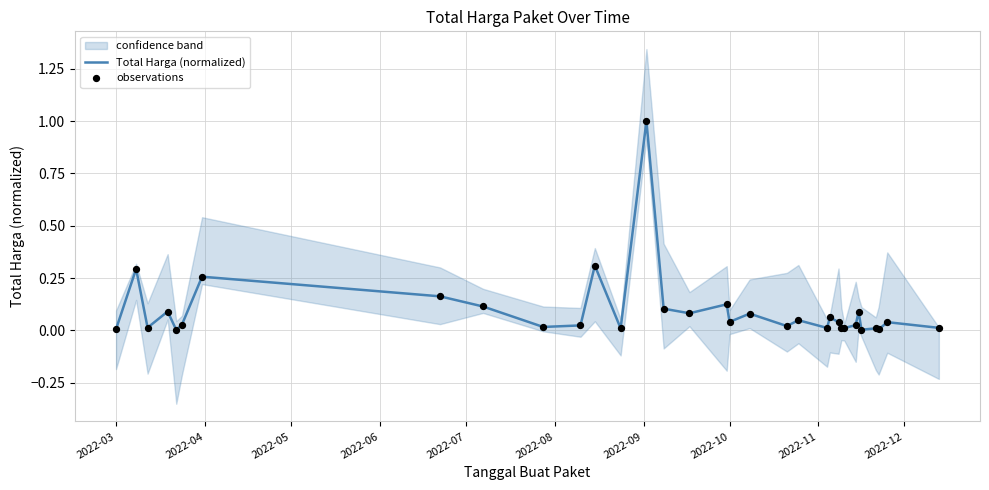

Which series contains the lowest Y value?

Total Harga (normalized)